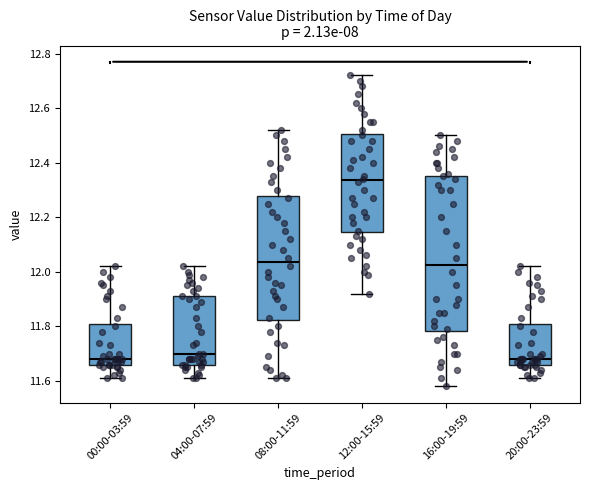

Which box is the tallest, from its lower edge to its upper edge?

16:00-19:59